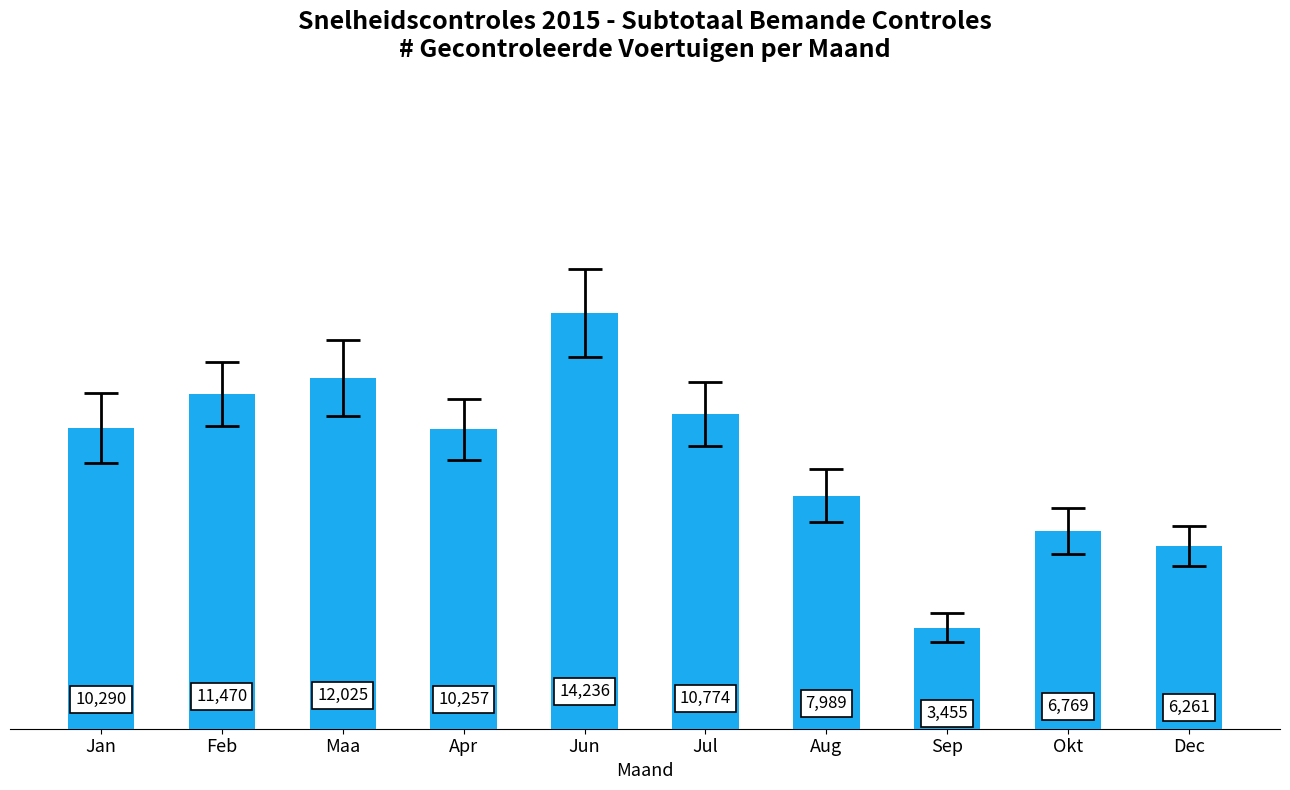

Which label corresponds to the smallest value in the chart?

Sep